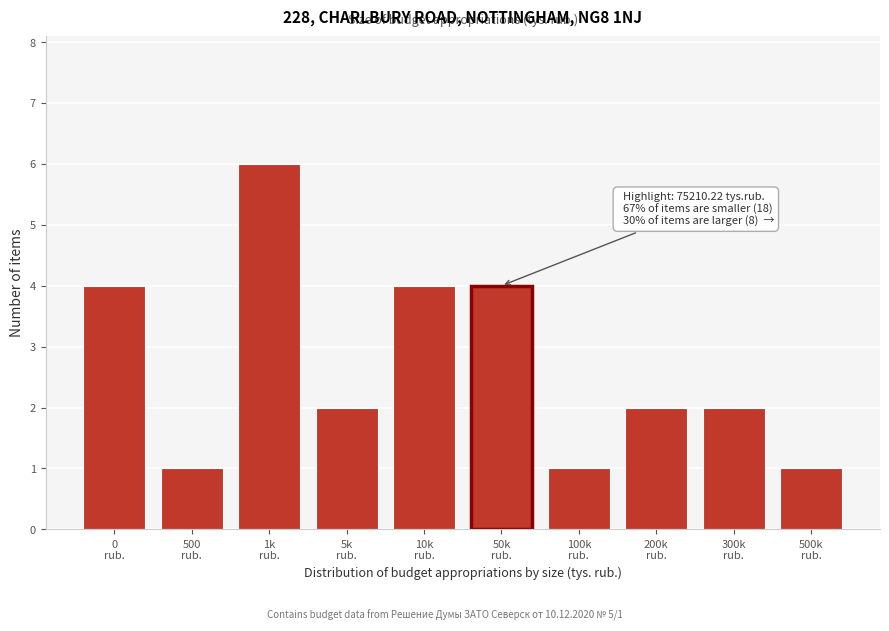

Reading left to right, transcribe all the data shown in this chart.

4	1	6	2	4	4	1	2	2	1